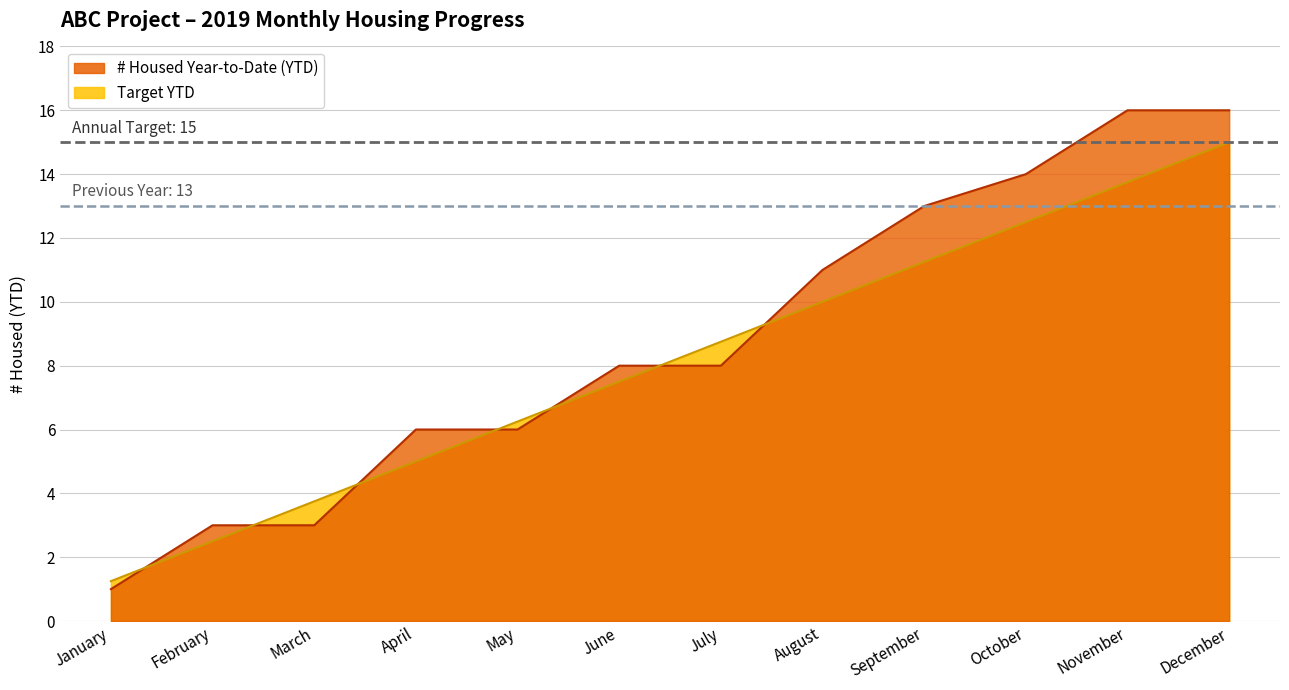

Rank the series by their average value, from highest to lowest.

# Housed Year-to-Date (YTD), Target YTD